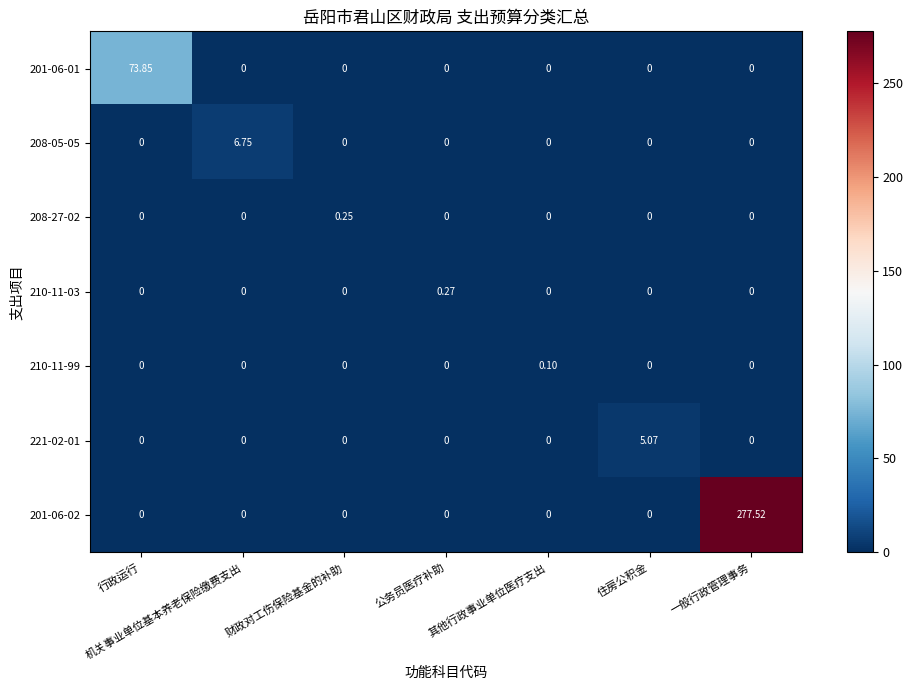

Which label corresponds to the largest value in the chart?

一般行政管理事务